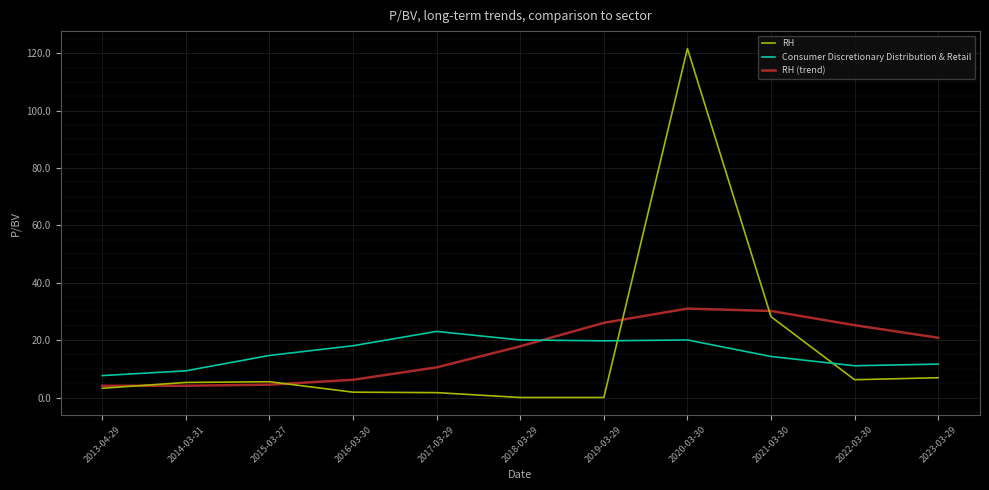

True or false: RH and RH (trend) cross at least once.

True